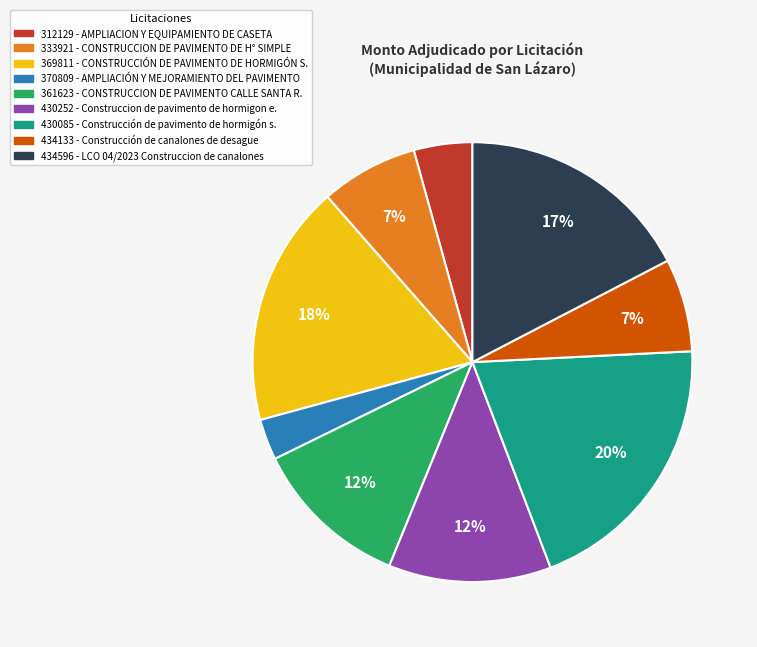

To the nearest percent, what portion does 434596 represent?

17%